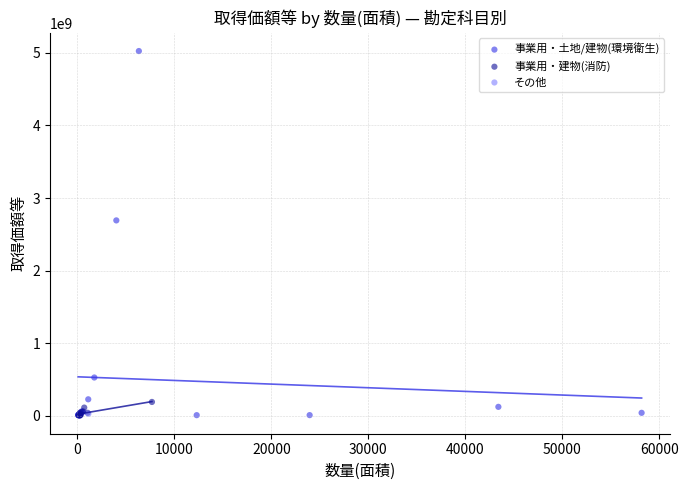

What are all the series names shown in the legend?

事業用・土地/建物(環境衛生), 事業用・建物(消防), その他